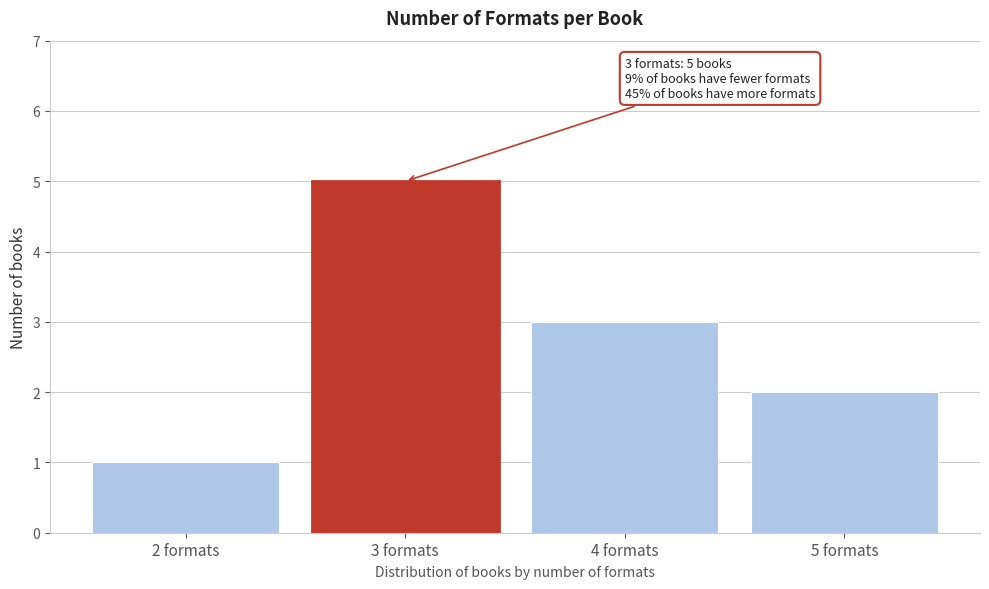

Reading right to left, what are all the values shown in this chart?

2	3	5	1